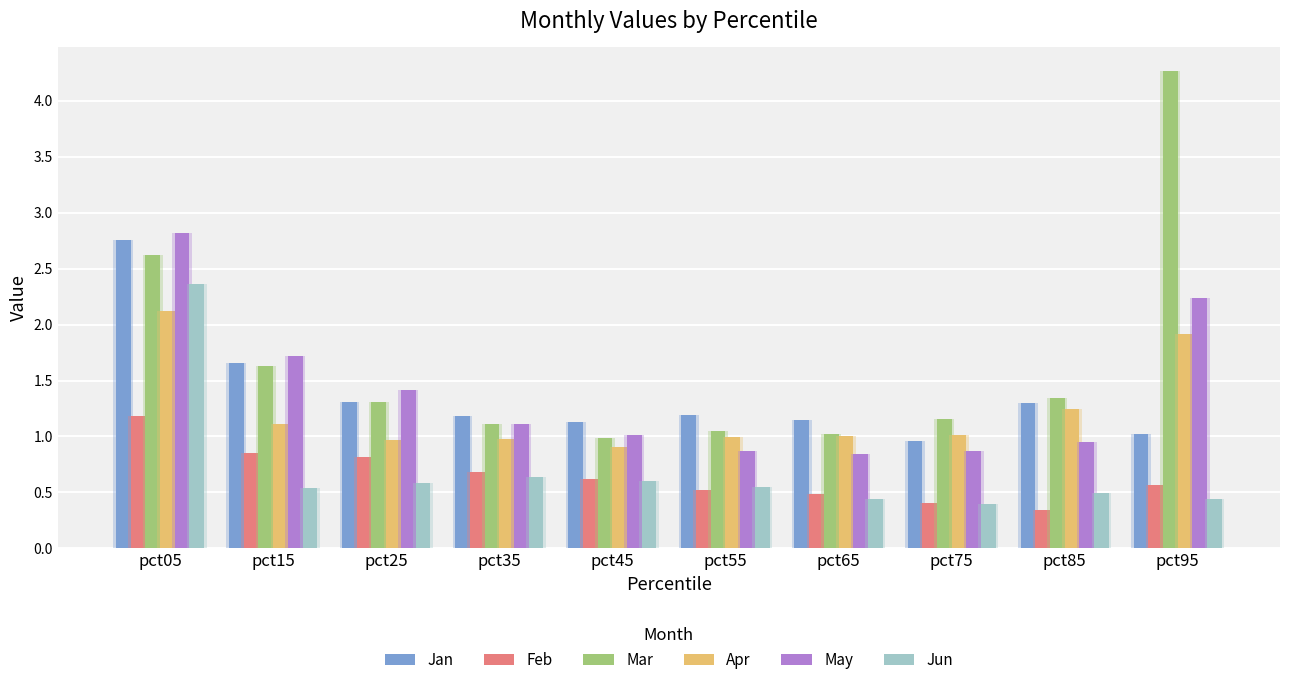

Reading left to right, list all the values displayed in this chart.

Jan: 2.8	1.7	1.3	1.2	1.1	1.2	1.2	1.0	1.3	1.0
Feb: 1.2	0.9	0.8	0.7	0.6	0.5	0.5	0.4	0.3	0.6
Mar: 2.6	1.6	1.3	1.1	1.0	1.1	1.0	1.2	1.3	4.3
Apr: 2.1	1.1	1.0	1.0	0.9	1.0	1.0	1.0	1.2	1.9
May: 2.8	1.7	1.4	1.1	1.0	0.9	0.8	0.9	0.9	2.2
Jun: 2.4	0.5	0.6	0.6	0.6	0.6	0.4	0.4	0.5	0.4